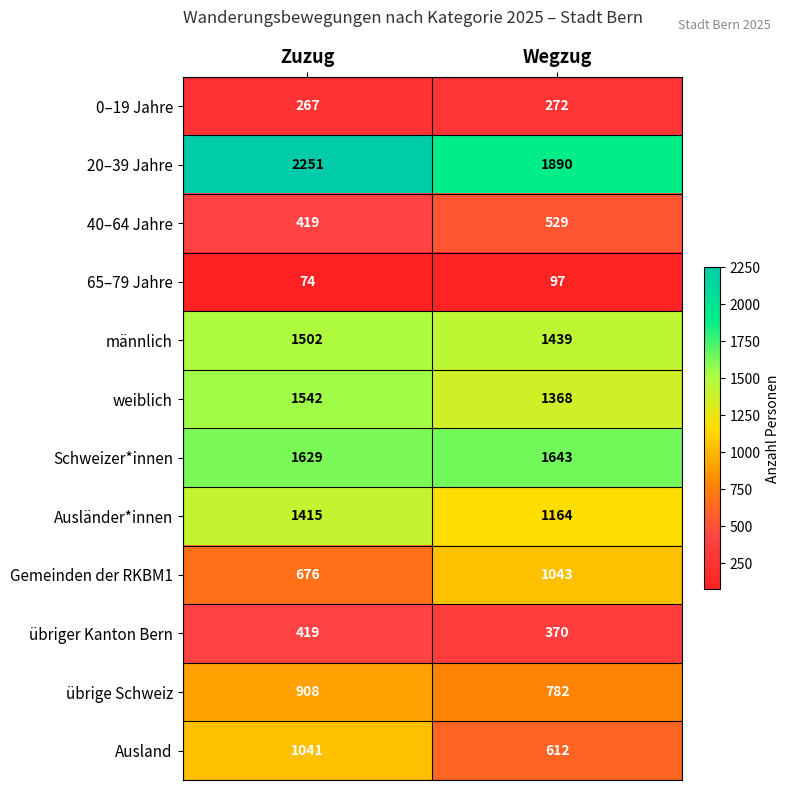

Reading right to left, transcribe all the data shown in this chart.

0–19 Jahre: 272	267
20–39 Jahre: 1890	2251
40–64 Jahre: 529	419
65–79 Jahre: 97	74
männlich: 1439	1502
weiblich: 1368	1542
Schweizer*innen: 1643	1629
Ausländer*innen: 1164	1415
Gemeinden der RKBM1: 1043	676
übriger Kanton Bern: 370	419
übrige Schweiz: 782	908
Ausland: 612	1041